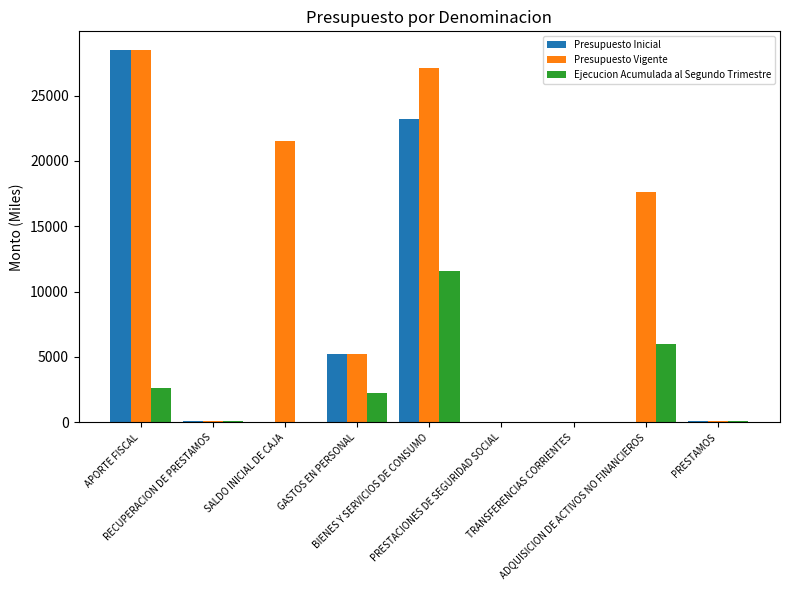

What is the spread (max minus min) of values at SALDO INICIAL DE CAJA?

21511